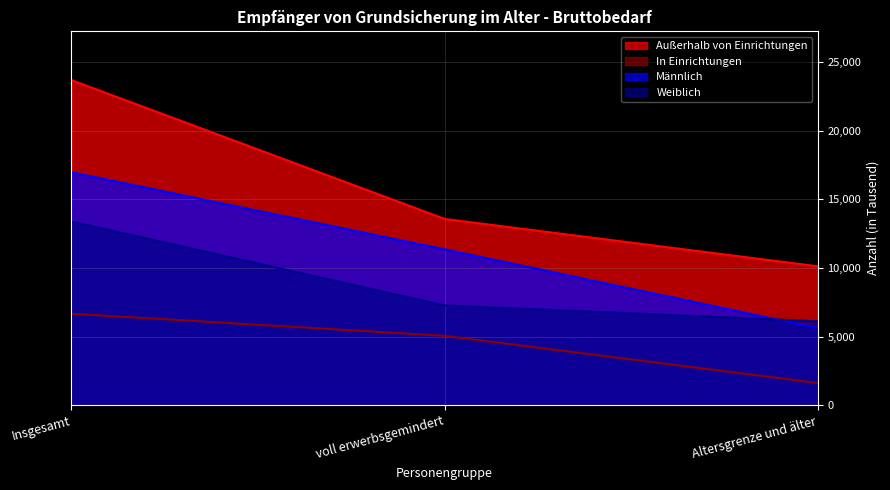

What is the label of the 1st point from the right?

Altersgrenze und älter